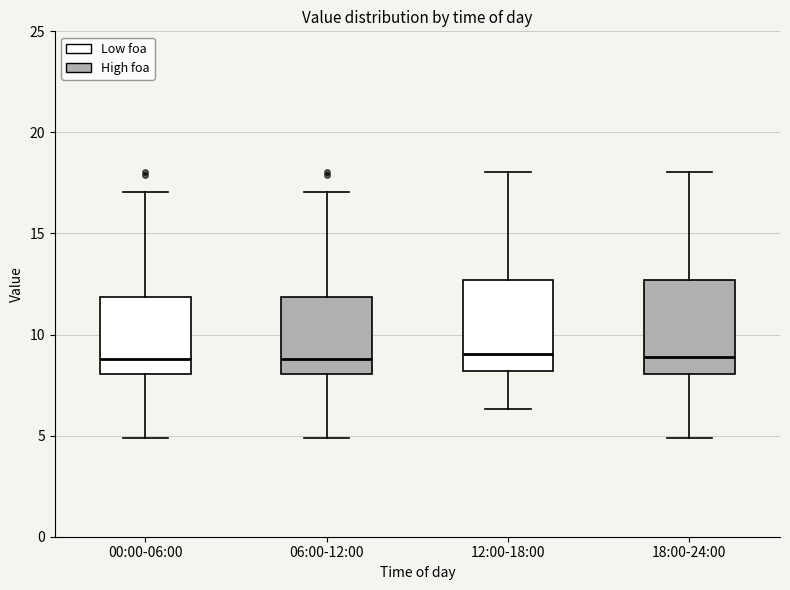

Where does the median line of the box for 00:00-06:00 sit on the y-axis? The values are not printed on the chart, so give them approximately, as read against the axis.

9.0